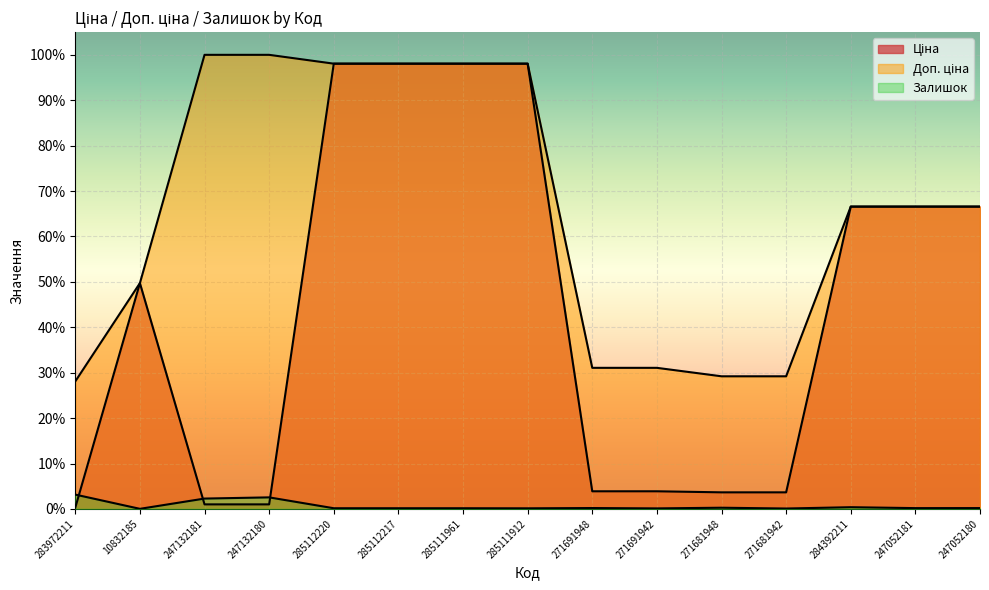

At which category is the sum across all series the highest?

285112220